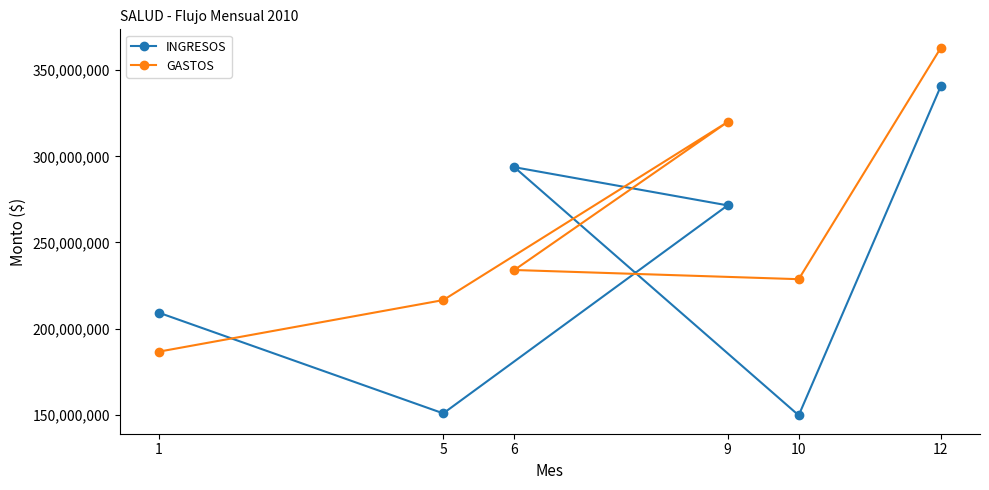

Is it true that INGRESOS equals 353254775 at 9?

False